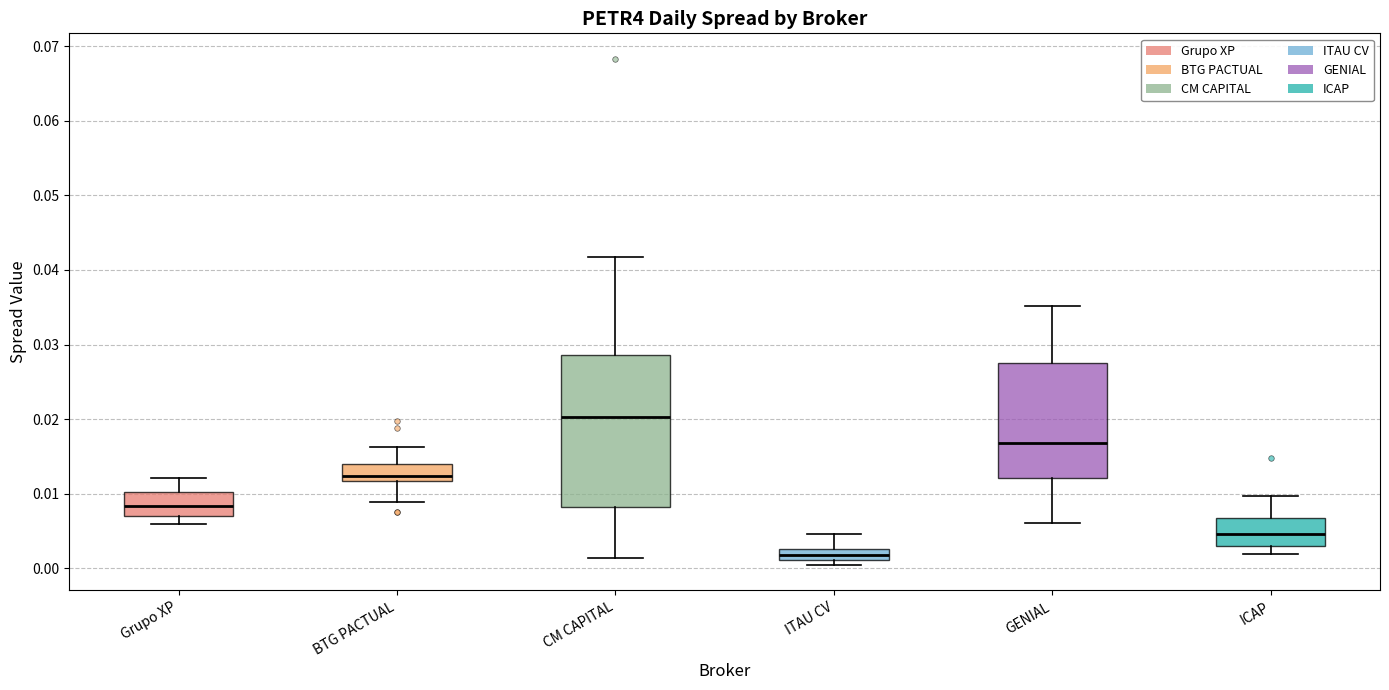

Where is the upper edge of the box for Grupo XP on the y-axis? The values are not printed on the chart, so give them approximately, as read against the axis.

0.010